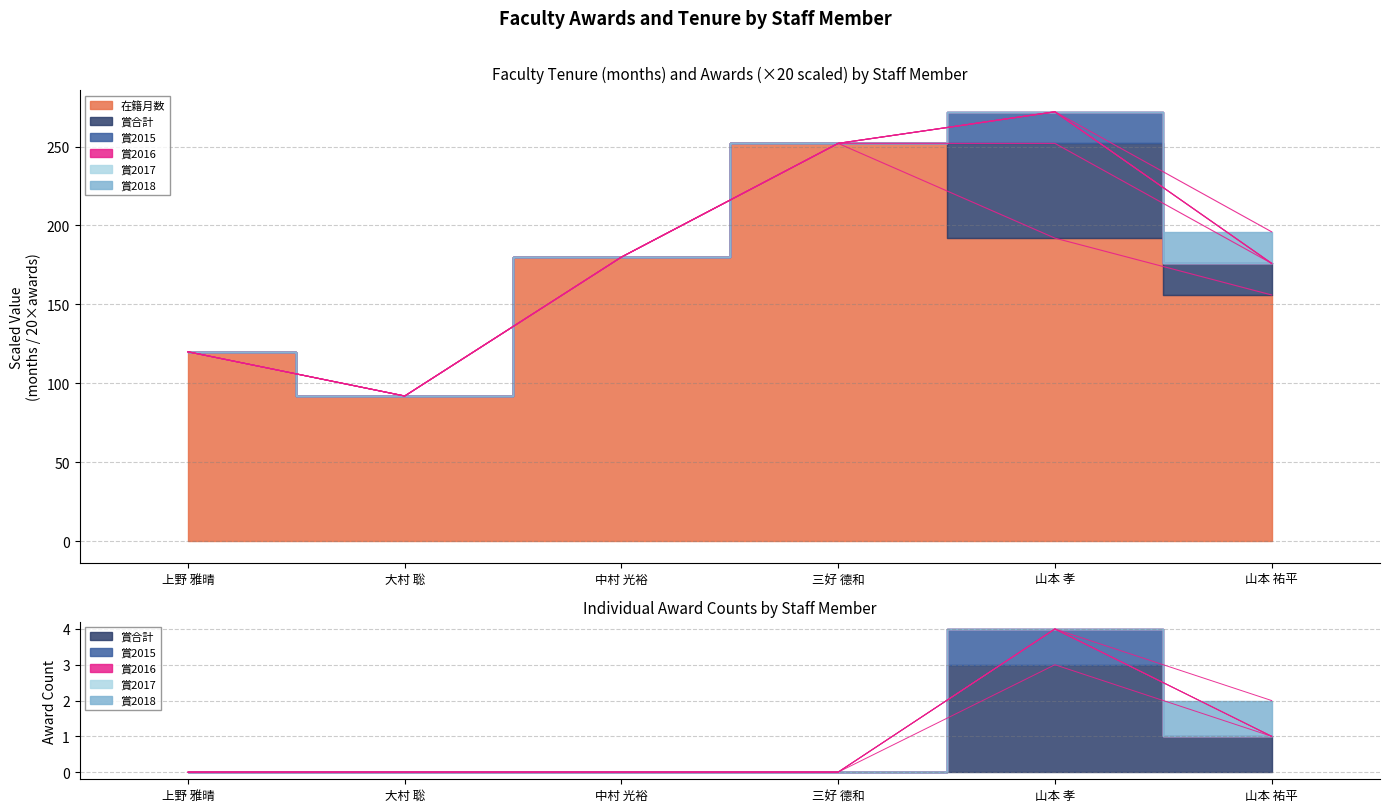

At how many categories does at least one series exceed 67?

6